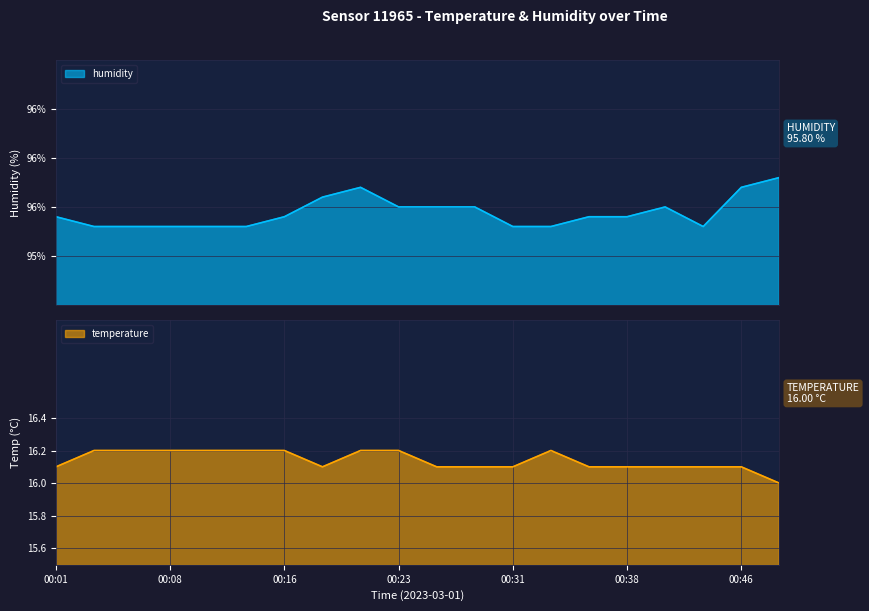

What is the minimum value shown in the chart?

16.0